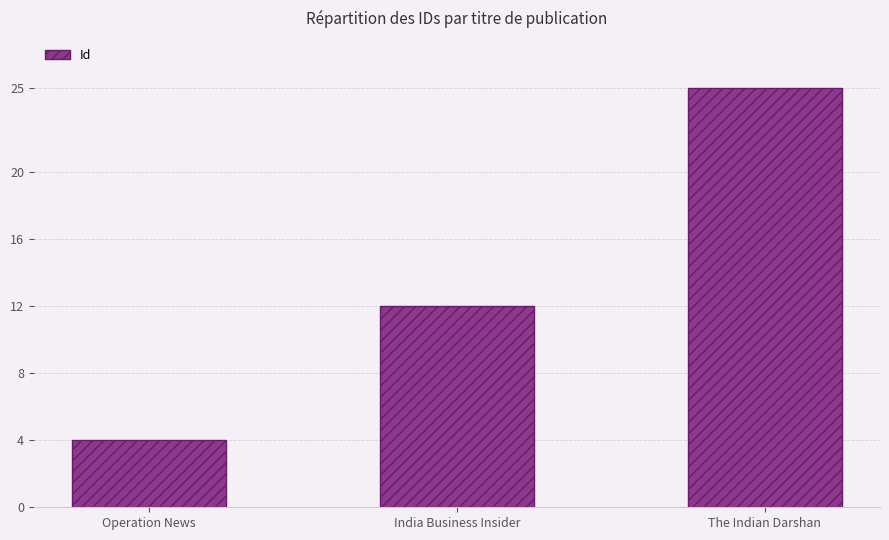

True or false: the data shows 2 at Operation News.

False